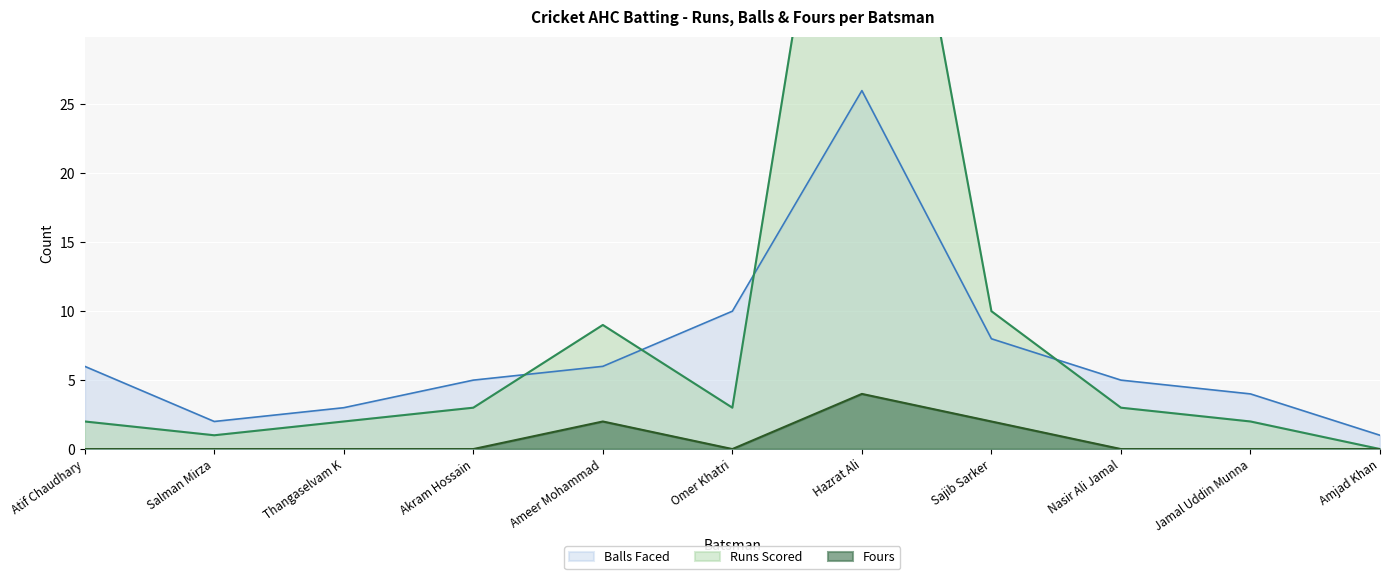

How many interior local valleys does the Runs Scored series have?

2